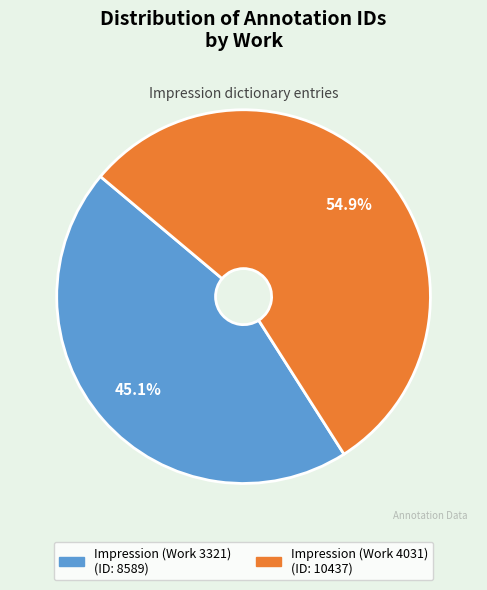

Is there any slice that represents more than half of the pie?

Yes